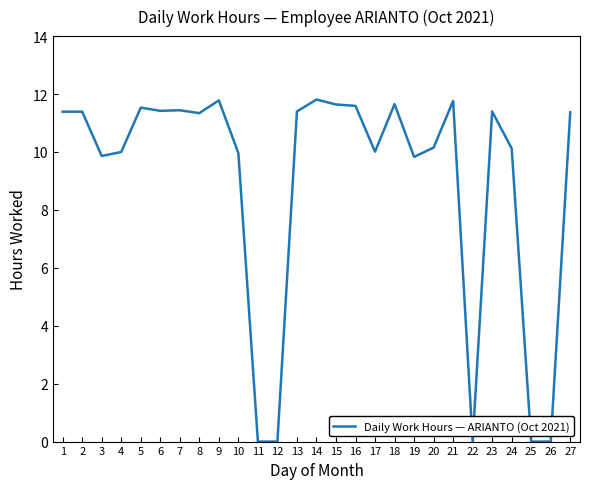

What is the average value?

9.0